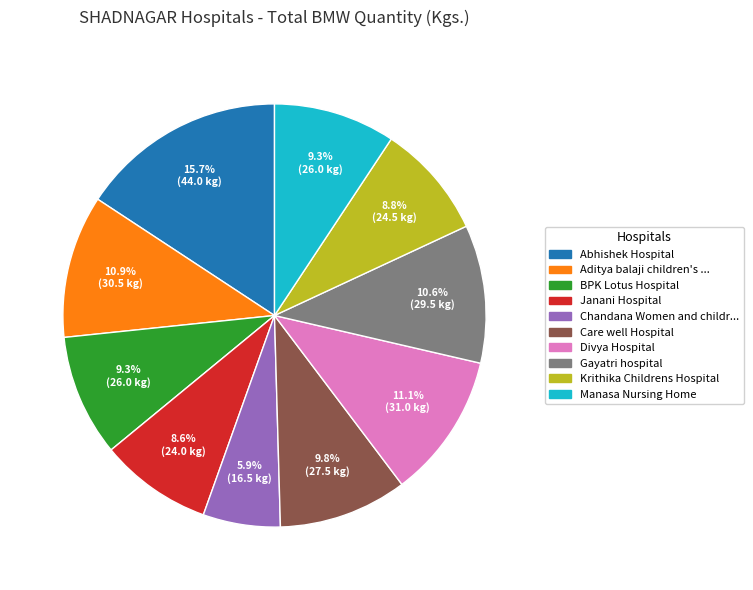

Does any single category account for the majority?

No